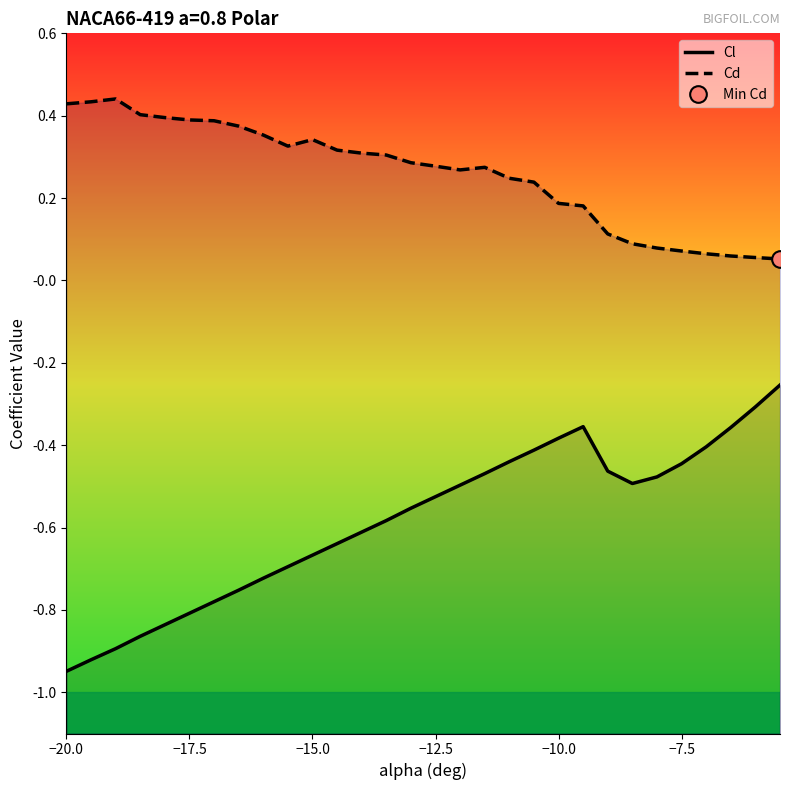

What is the difference between the second highest and minimum values in the Cd series?

0.4